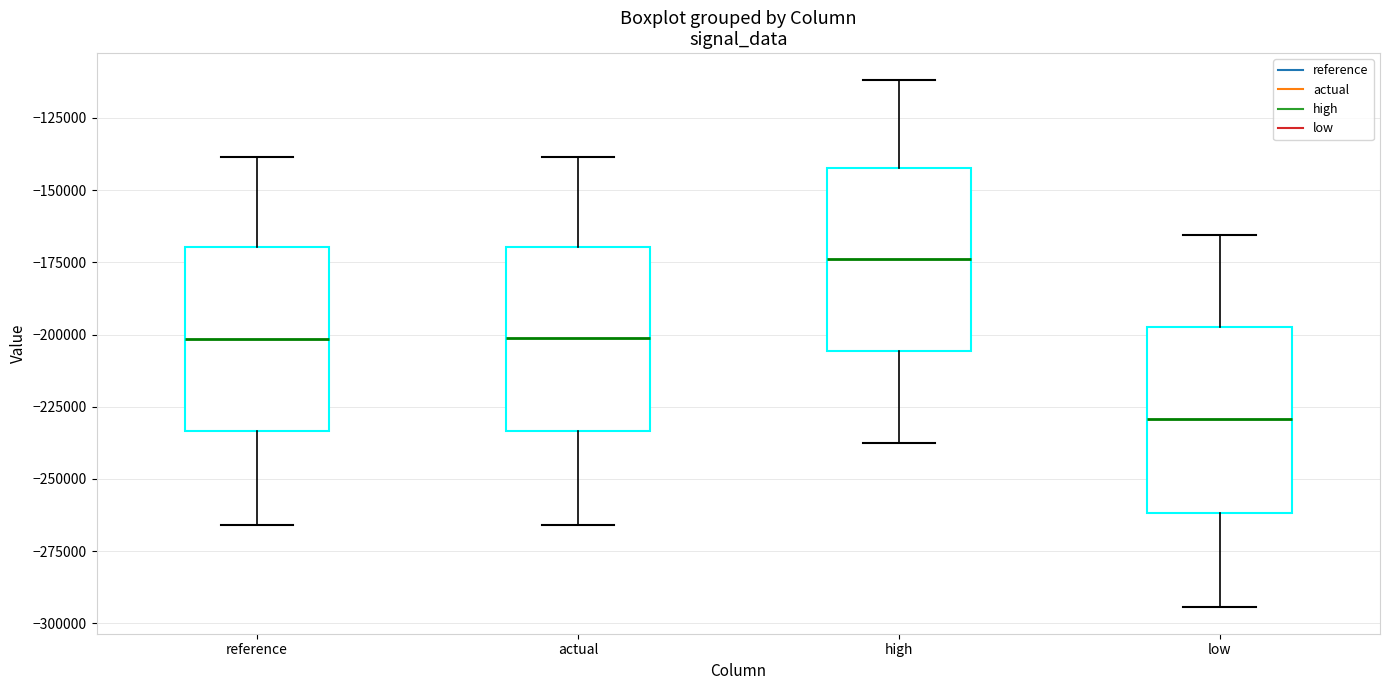

Reading left to right, transcribe this box plot: for each box, give where its median line is, the range the box spans, and where its two whiskers end, as read against the y-axis. The values are not printed on the chart, so give them approximately, as read against the axis.

reference: median -200000, box -235000 to -170000, whiskers -265000 to -140000
actual: median -200000, box -235000 to -170000, whiskers -265000 to -140000
high: median -175000, box -205000 to -140000, whiskers -240000 to -110000
low: median -230000, box -260000 to -195000, whiskers -295000 to -165000